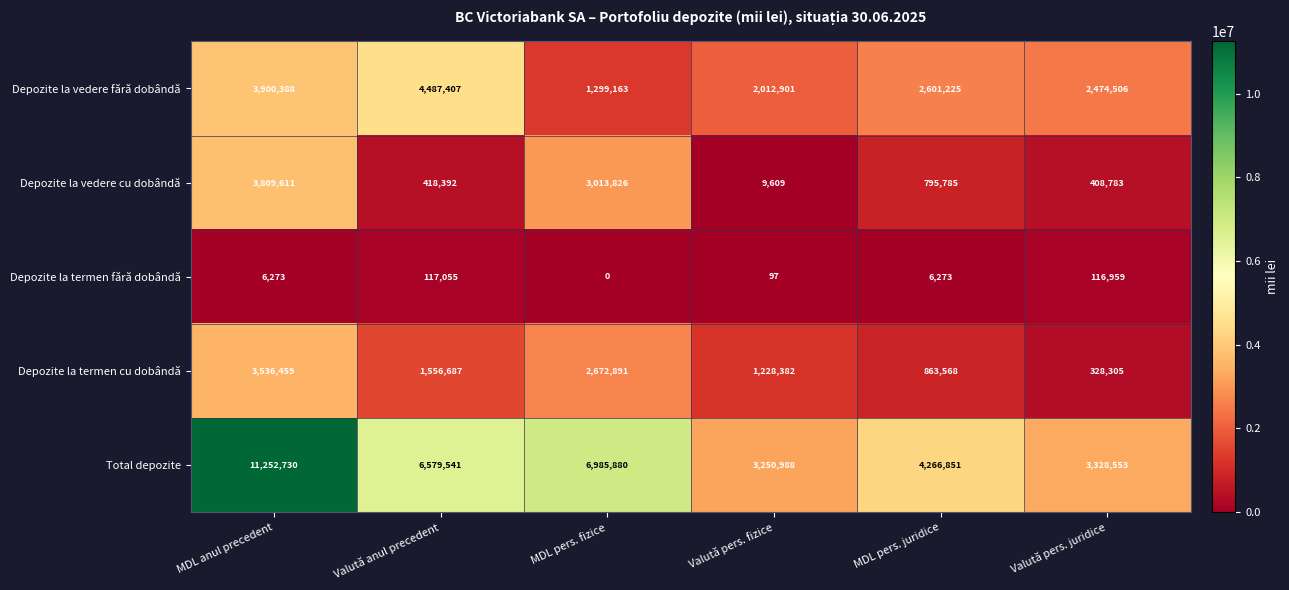

Reading left to right, what are all the values shown in this chart?

Depozite la vedere fără dobândă: MDL anul precedent=3900388	Valută anul precedent=4487407	MDL pers. fizice=1299163	Valută pers. fizice=2012901	MDL pers. juridice=2601225	Valută pers. juridice=2474506
Depozite la vedere cu dobândă: MDL anul precedent=3809611	Valută anul precedent=418392	MDL pers. fizice=3013826	Valută pers. fizice=9609	MDL pers. juridice=795785	Valută pers. juridice=408783
Depozite la termen fără dobândă: MDL anul precedent=6273	Valută anul precedent=117055	MDL pers. fizice=0	Valută pers. fizice=97	MDL pers. juridice=6273	Valută pers. juridice=116959
Depozite la termen cu dobândă: MDL anul precedent=3536459	Valută anul precedent=1556687	MDL pers. fizice=2672891	Valută pers. fizice=1228382	MDL pers. juridice=863568	Valută pers. juridice=328305
Total depozite: MDL anul precedent=11252730	Valută anul precedent=6579541	MDL pers. fizice=6985880	Valută pers. fizice=3250988	MDL pers. juridice=4266851	Valută pers. juridice=3328553